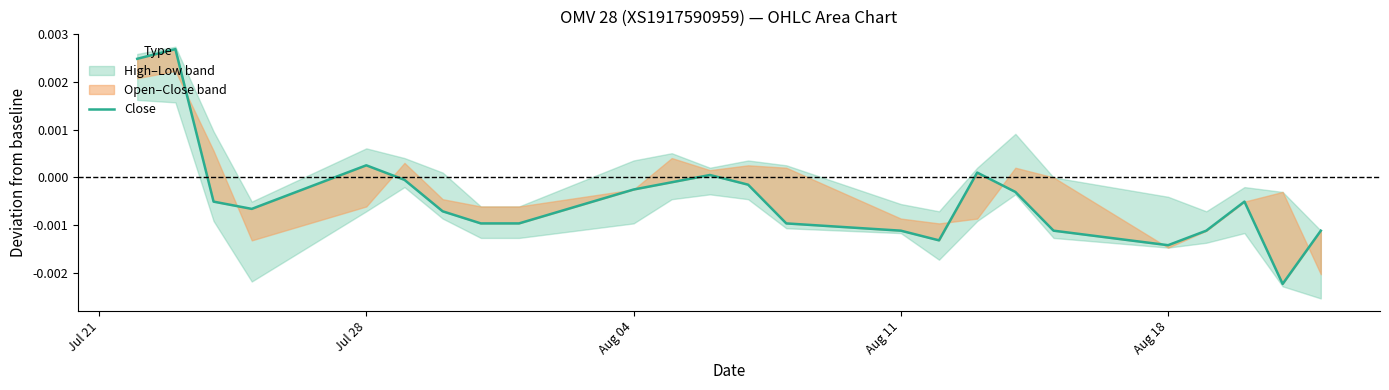

Is this an area chart (filled region under the line)?

No